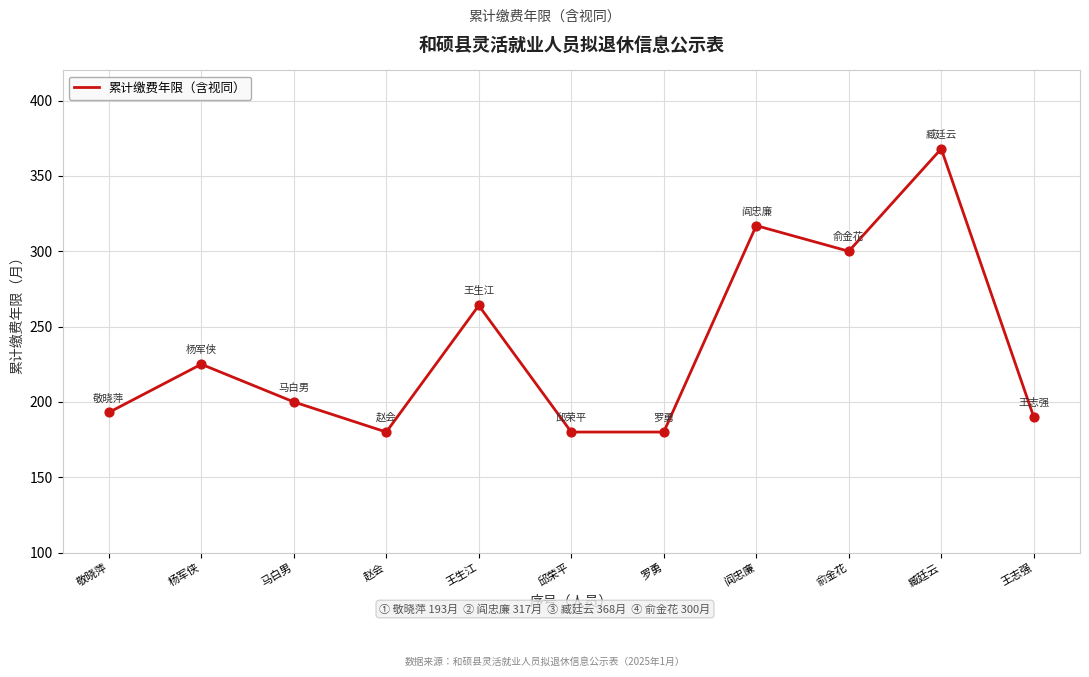

Which has a higher value, 杨军侠 or 王志强?

杨军侠